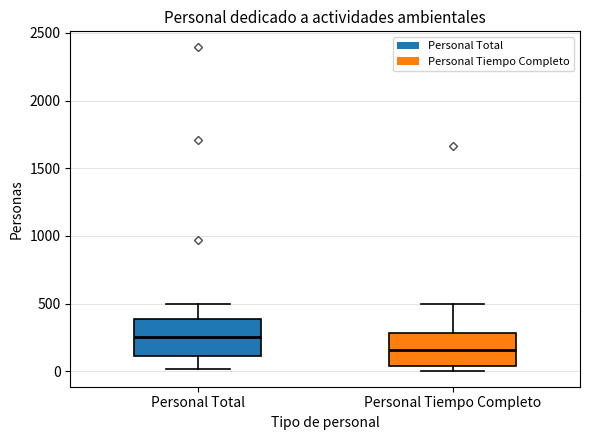

Where does the lower whisker of the box for Personal Total end on the y-axis? The values are not printed on the chart, so give them approximately, as read against the axis.

0